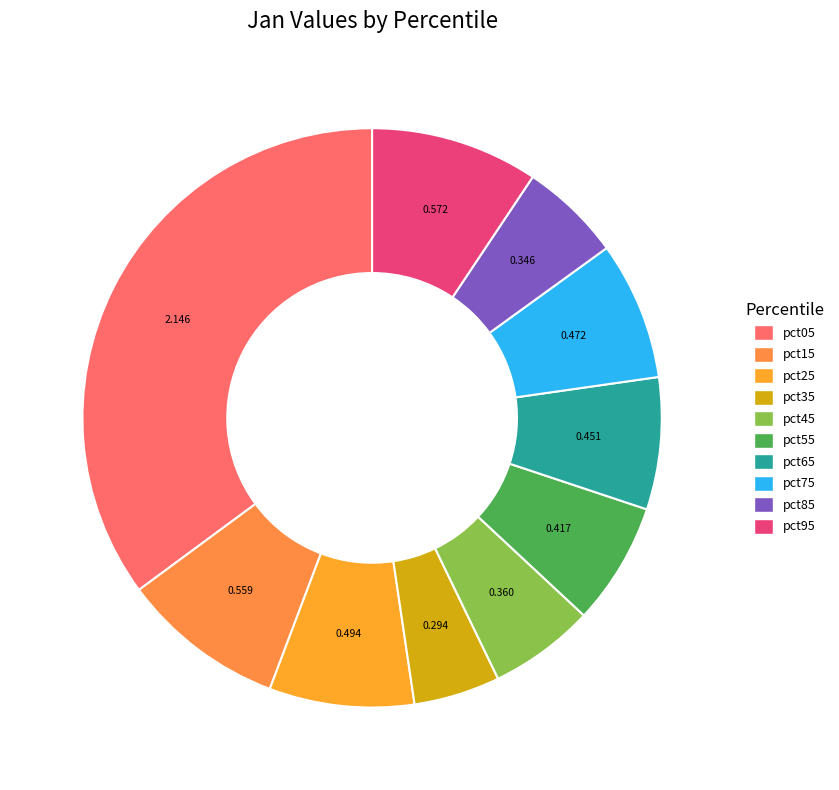

To the nearest percent, what percentage of the pie is pct45?

6%